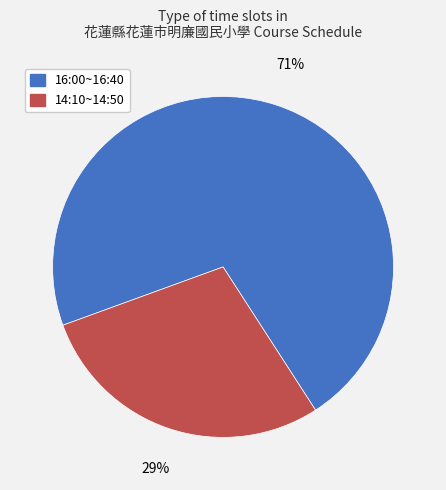

True or false: 14:10~14:50 accounts for 29% of the total.

True